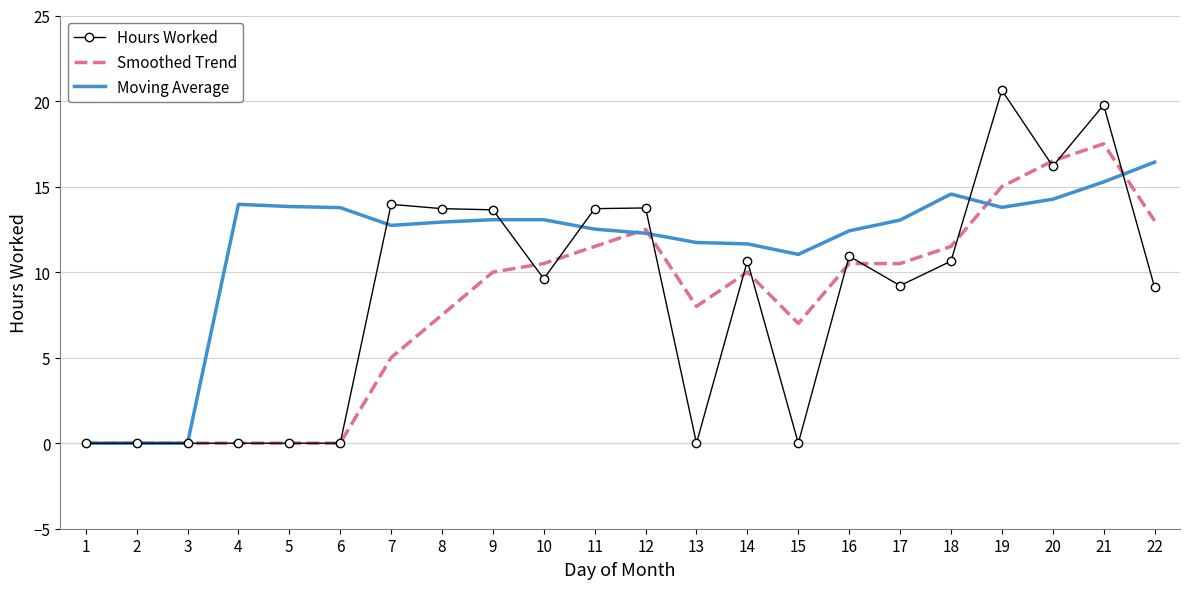

At which label is Hours Worked closest to 10?

10